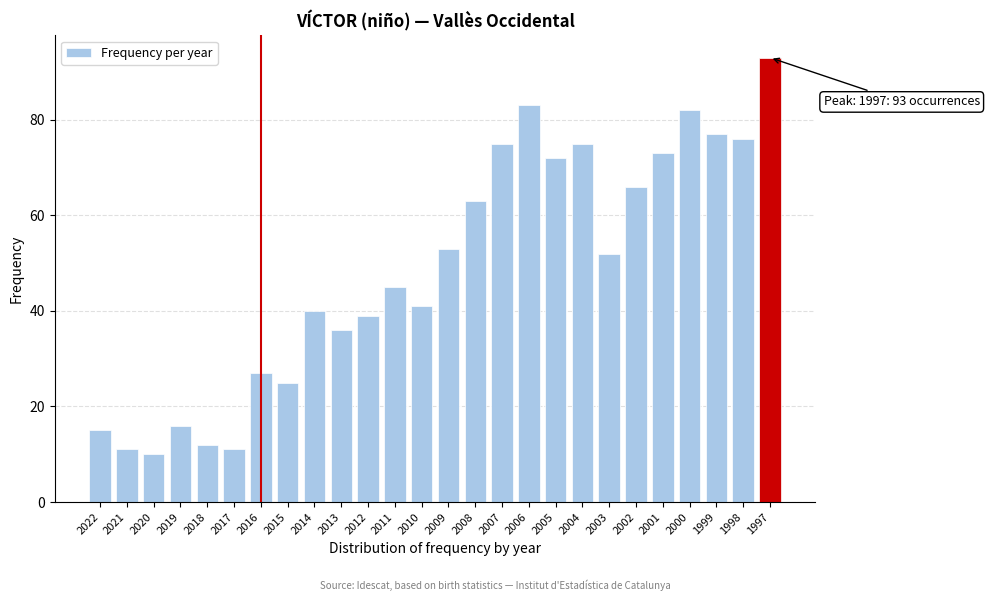

Reading left to right, extract all data points from this chart.

2022=15	2021=11	2020=10	2019=16	2018=12	2017=11	2016=27	2015=25	2014=40	2013=36	2012=39	2011=45	2010=41	2009=53	2008=63	2007=75	2006=83	2005=72	2004=75	2003=52	2002=66	2001=73	2000=82	1999=77	1998=76	1997=93